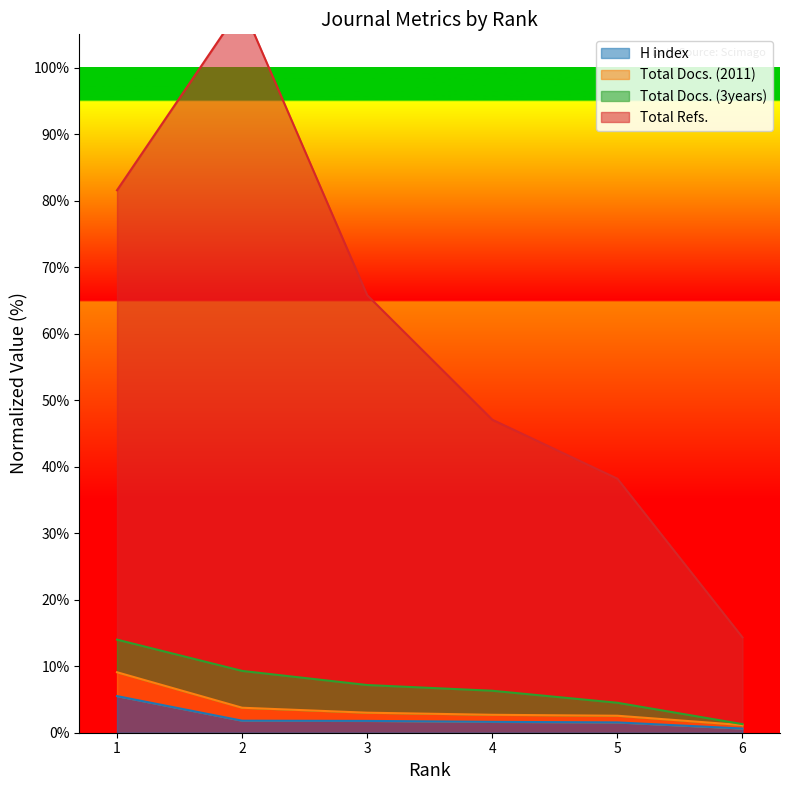

What is the total value across all series at 2?

114.9